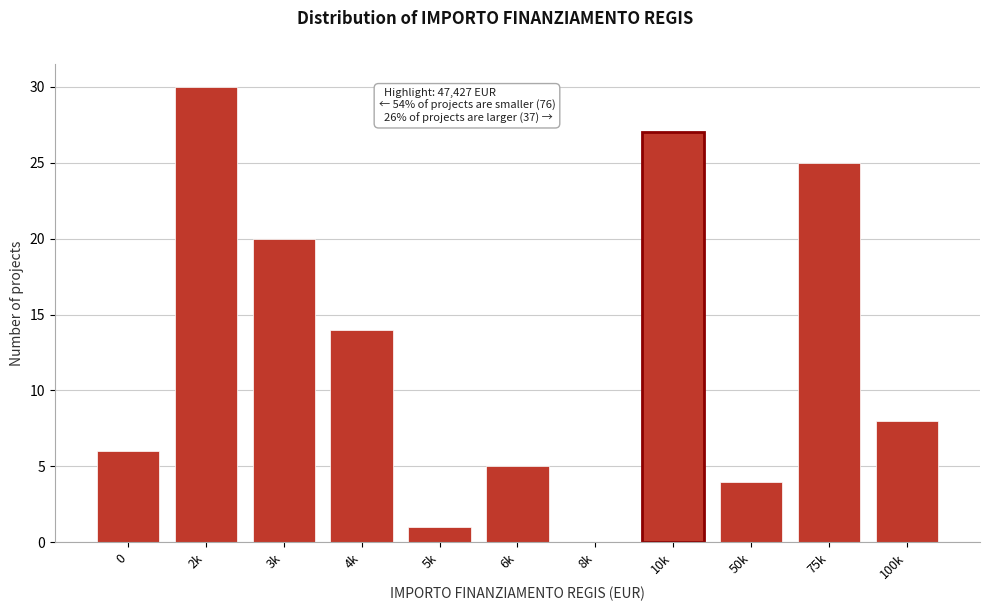

Reading left to right, list all the values displayed in this chart.

0=6	2k=30	3k=20	4k=14	5k=1	6k=5	8k=0	10k=27	50k=4	75k=25	100k=8